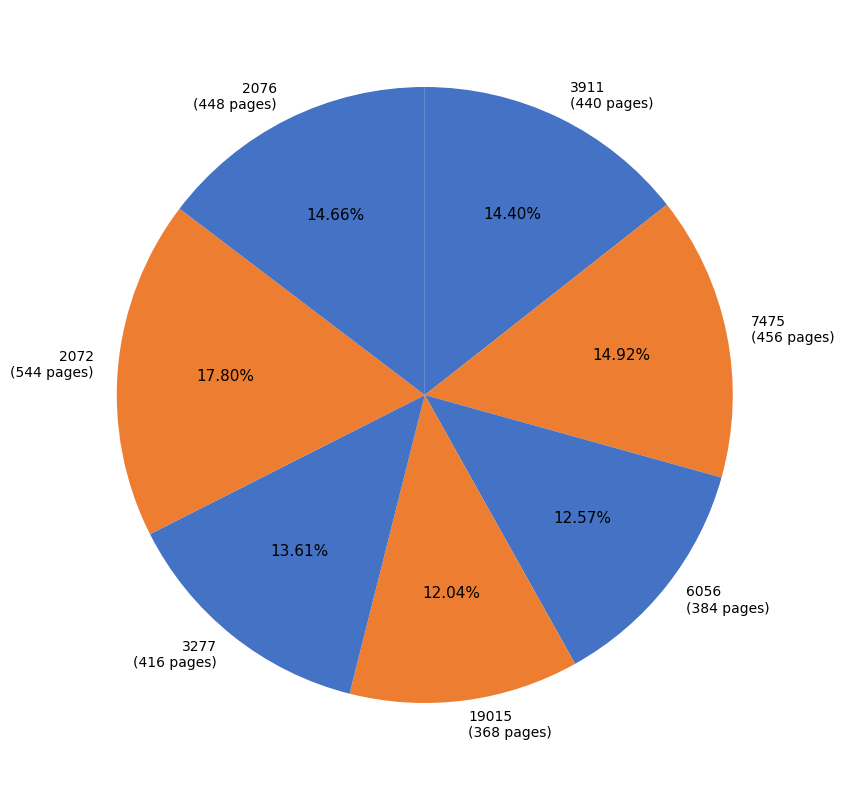

Combined, do 6056 and 19015 account for over 50%?

No